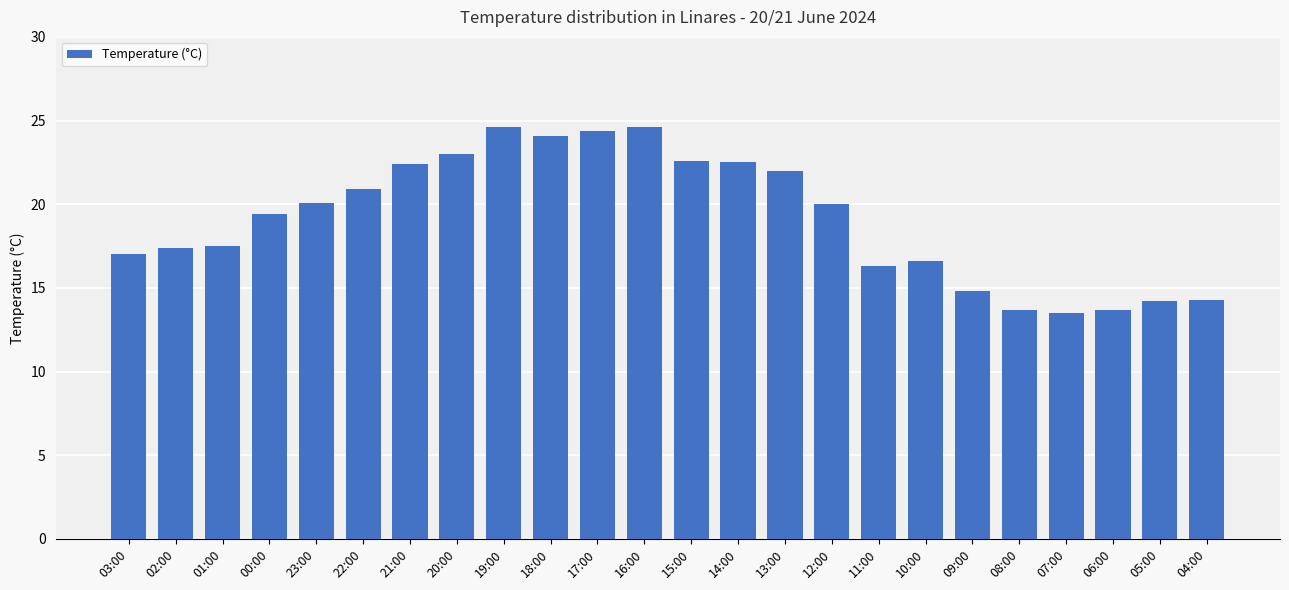

What is the ratio of the value at 11:00 to the value at 23:00?

0.8